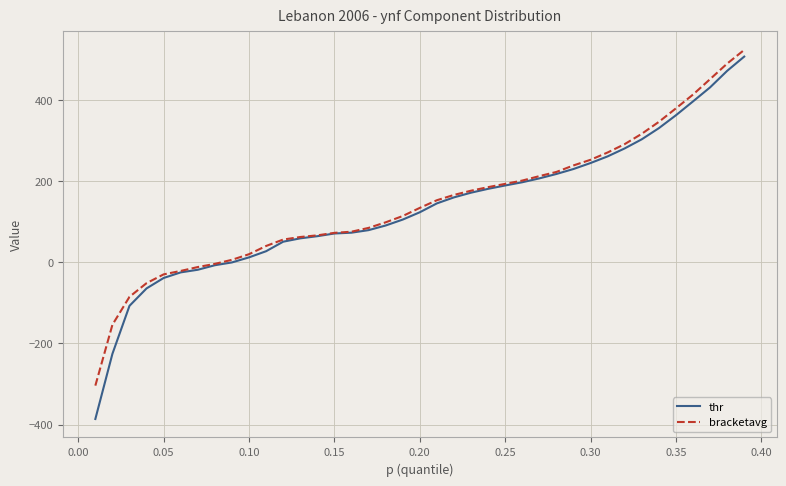

What is the greatest value displayed?

523.0